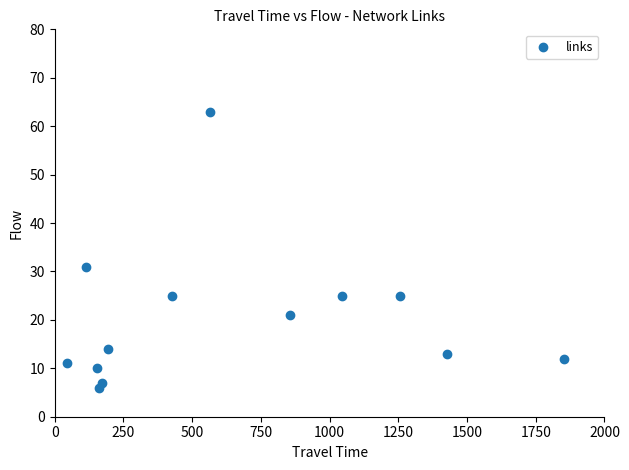

What is the range of X values (max minus min)?

1809